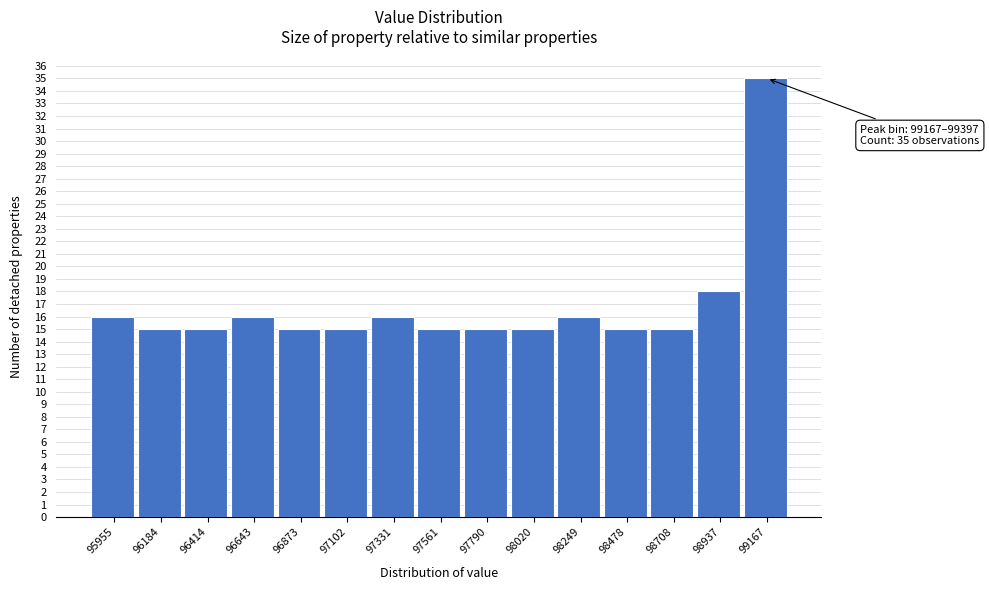

Reading left to right, what are all the values shown in this chart?

95955=16	96184=15	96414=15	96643=16	96873=15	97102=15	97331=16	97561=15	97790=15	98020=15	98249=16	98478=15	98708=15	98937=18	99167=35